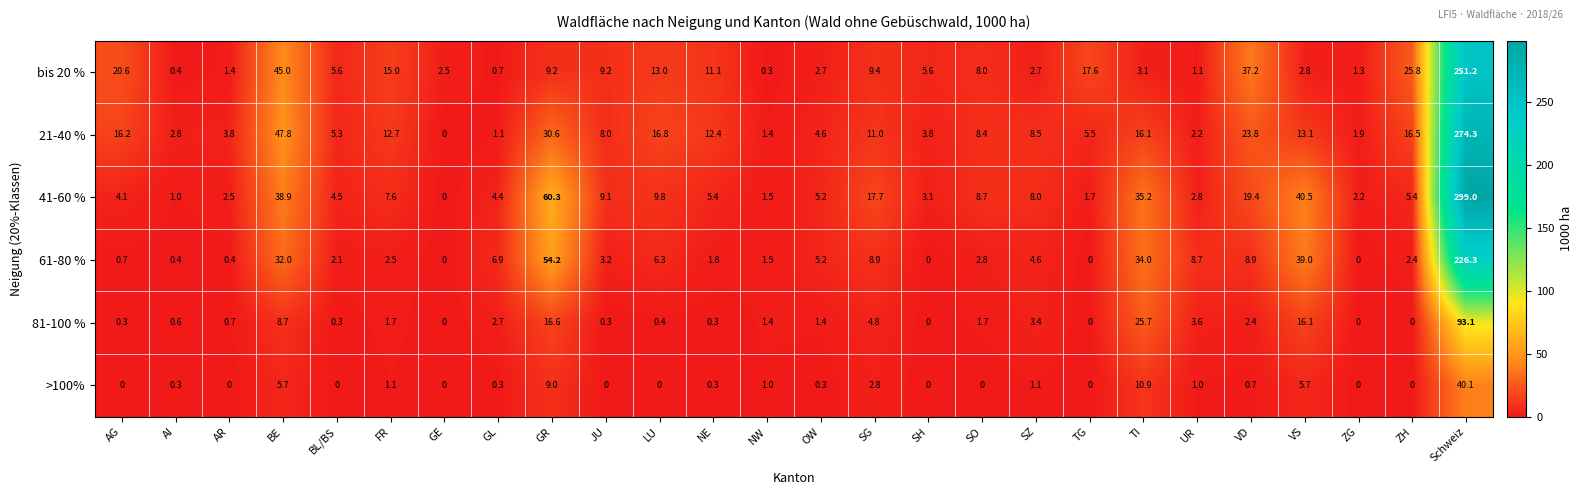

At TI, list the series in order from smallest to largest.

bis 20 %, >100%, 21-40 %, 81-100 %, 61-80 %, 41-60 %